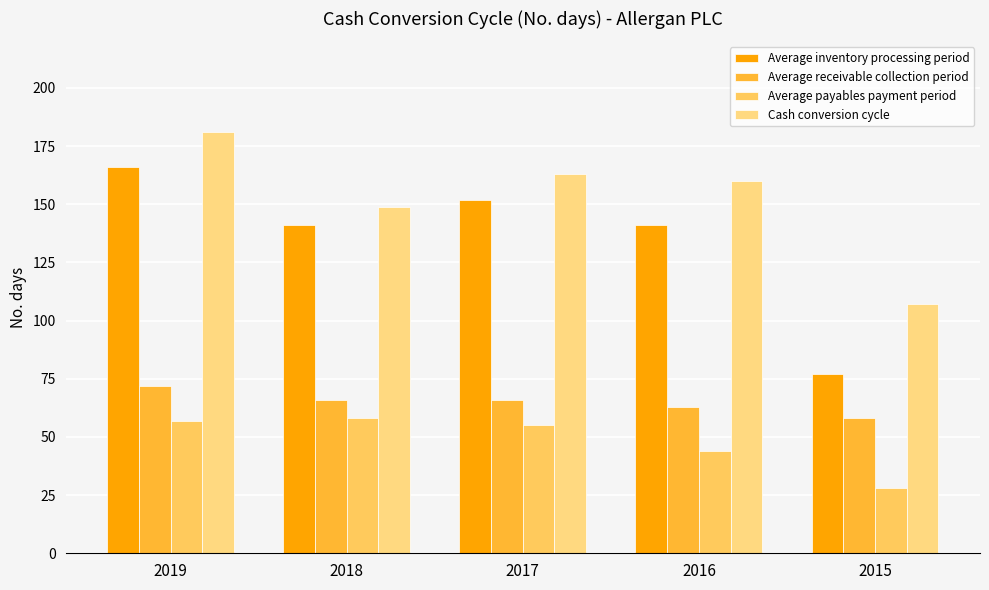

Reading right to left, what are all the values shown in this chart?

Average inventory processing period: 2015=77	2016=141	2017=152	2018=141	2019=166
Average receivable collection period: 2015=58	2016=63	2017=66	2018=66	2019=72
Average payables payment period: 2015=28	2016=44	2017=55	2018=58	2019=57
Cash conversion cycle: 2015=107	2016=160	2017=163	2018=149	2019=181